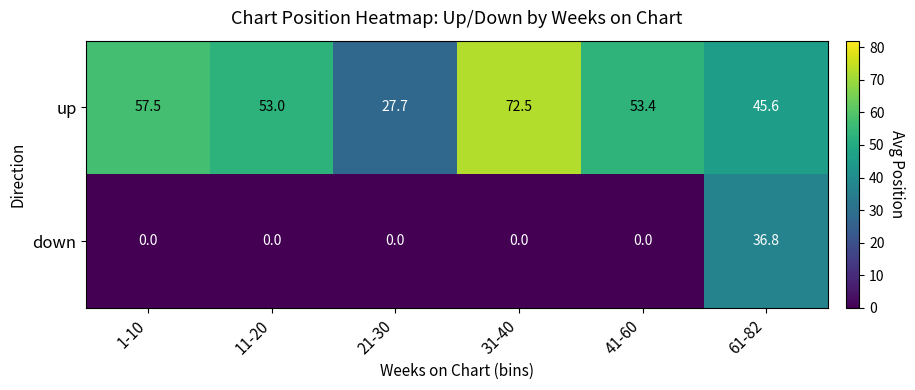

Is it true that down equals 0.0 at 41-60?

True